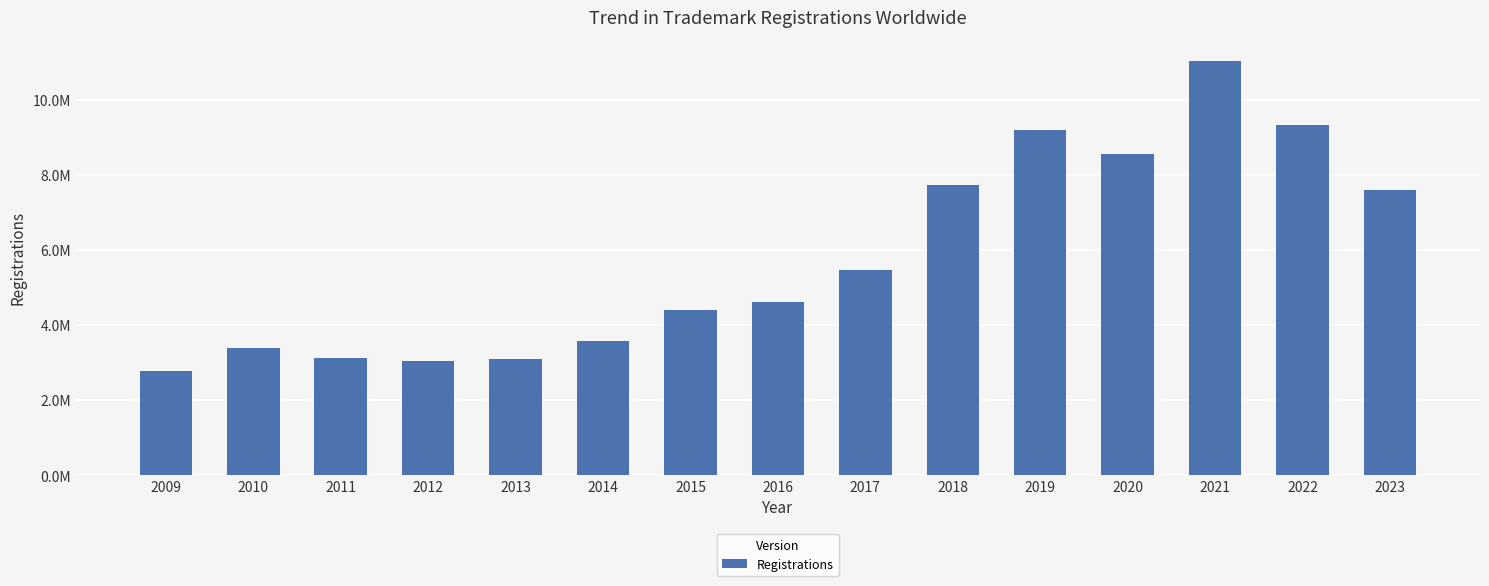

True or false: the data shows 2961628 at 2015.

False